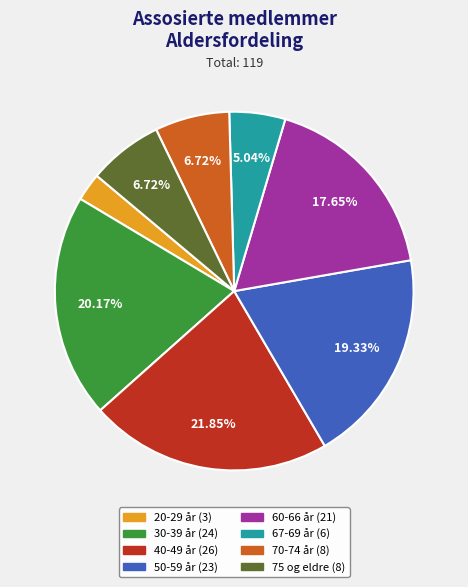

Which slice is the largest?

40-49 år